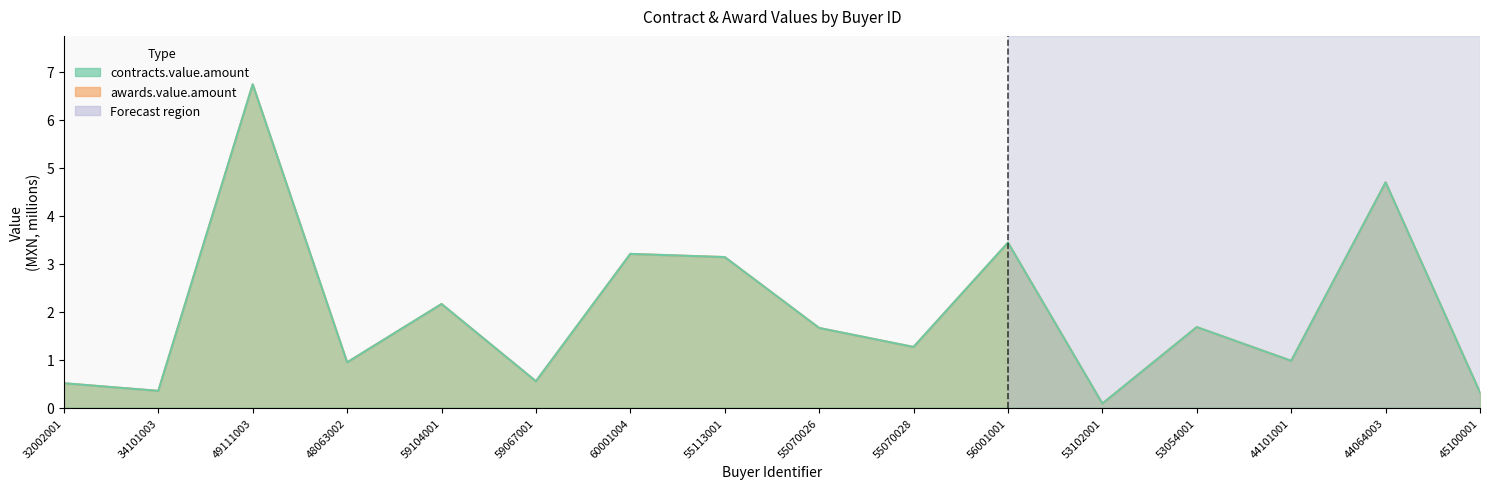

At which category does contracts_value reach its first local valley?

34101003